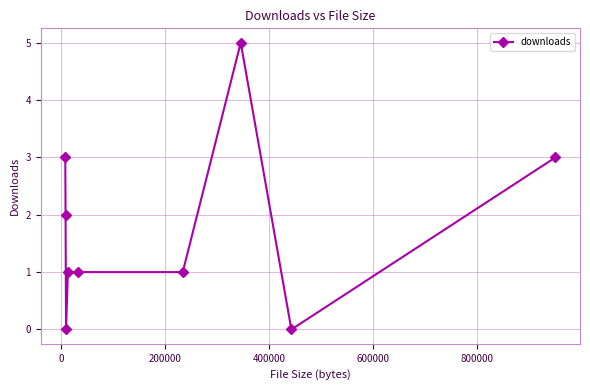

What is the value of the 9th point from the left?

3